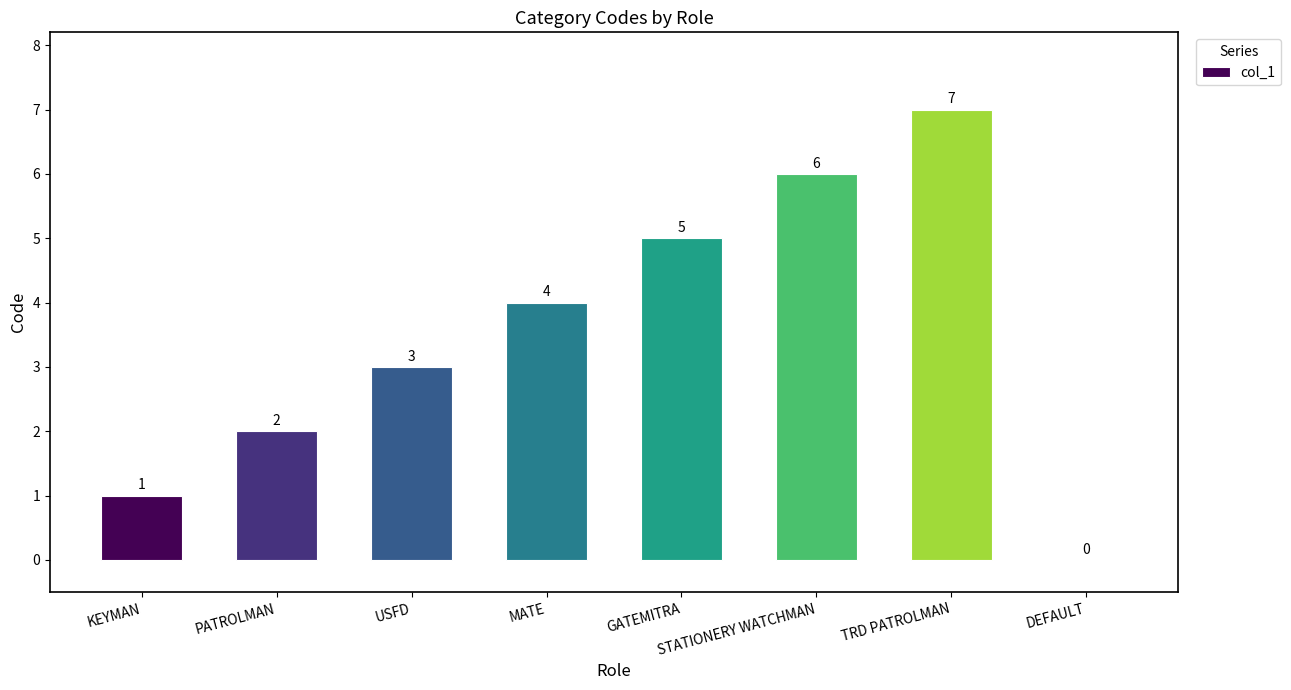

How many values are between 2 and 6?

5